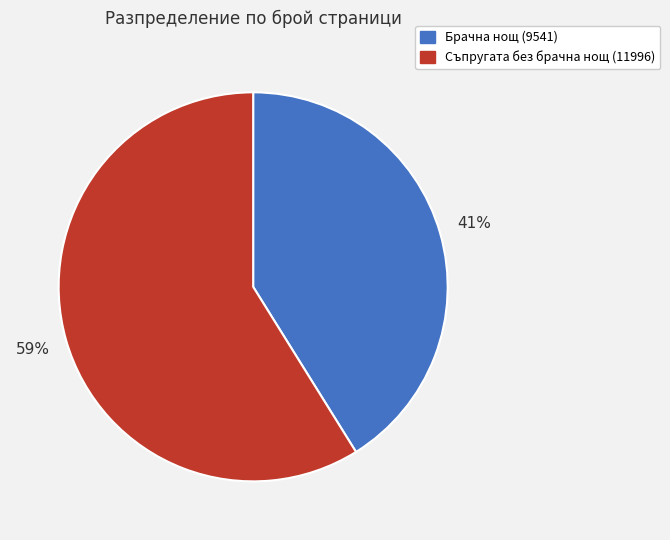

Does any single category account for the majority?

Yes